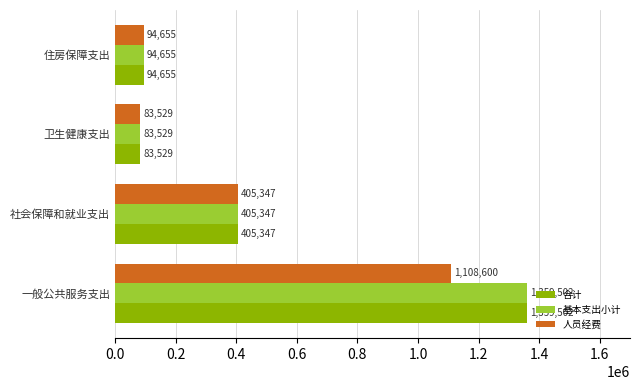

Is it true that 基本支出小计 equals 1359502.1 at 一般公共服务支出?

True